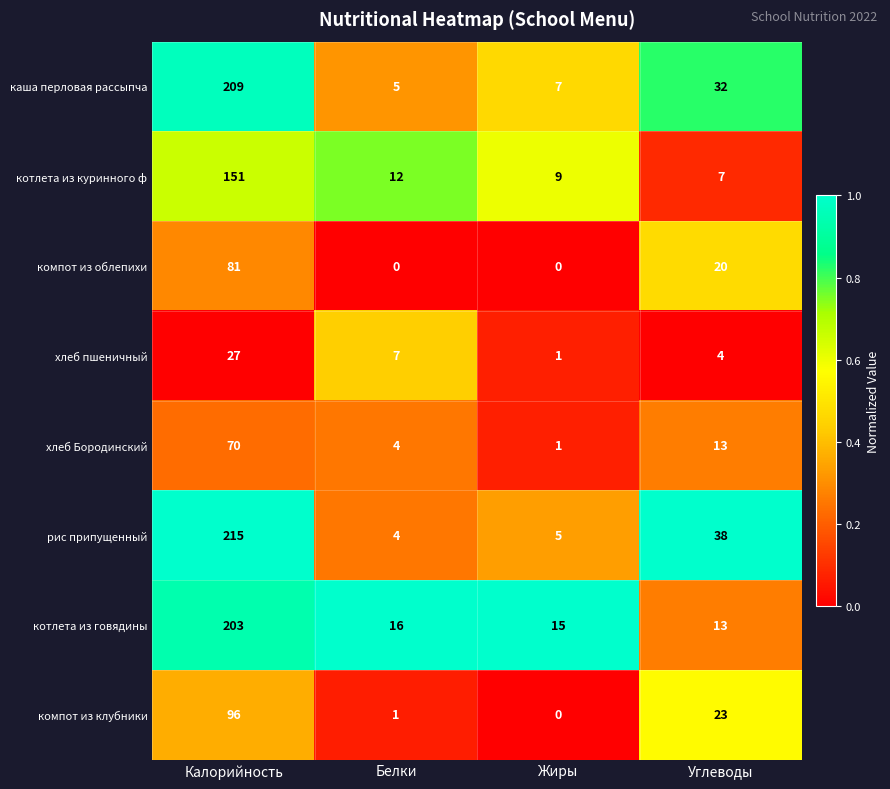

The котлета из куринного ф series shows 7 at Углеводы. True or false?

True